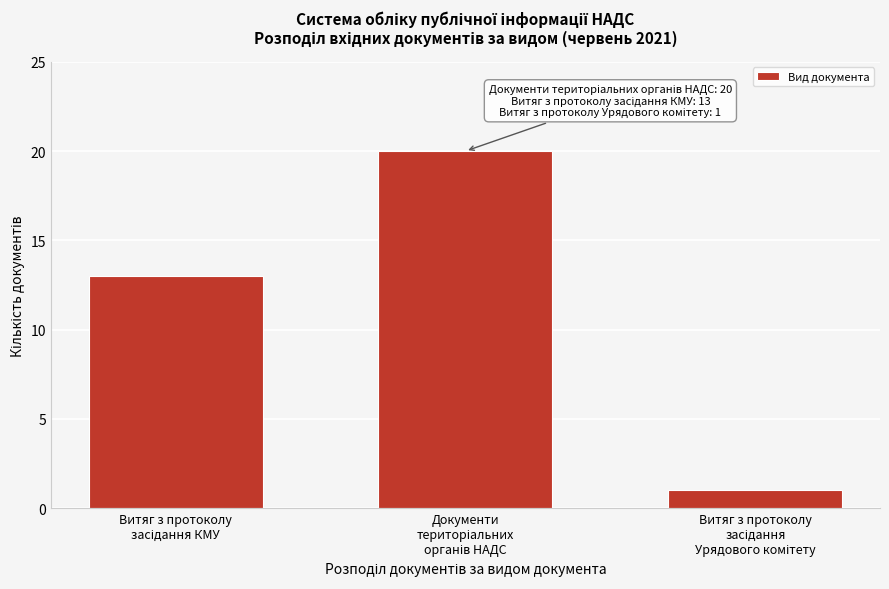

Reading right to left, extract all data points from this chart.

1	20	13